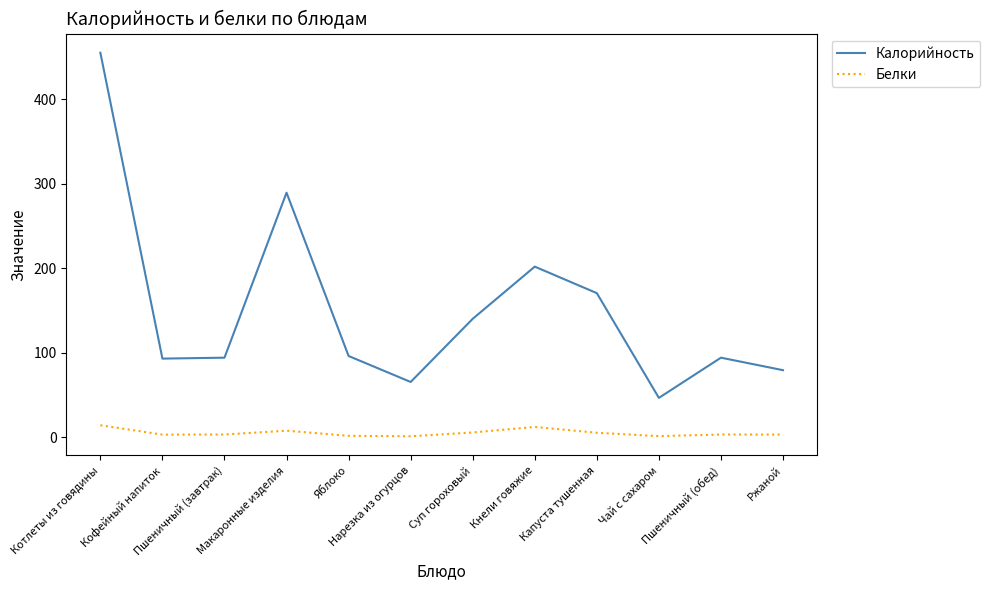

Rank the series by their average value, from highest to lowest.

Калорийность, Белки